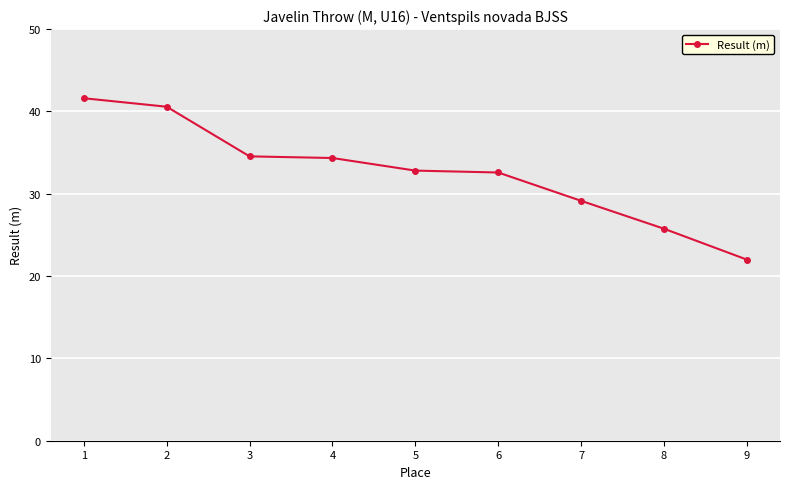

What is the smallest value displayed?

22.0